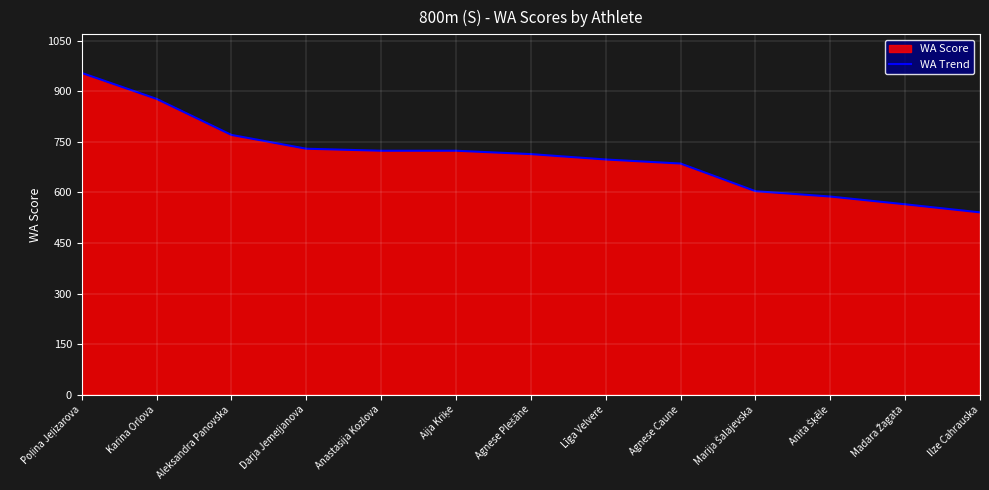

What is the maximum value shown in the chart?

955